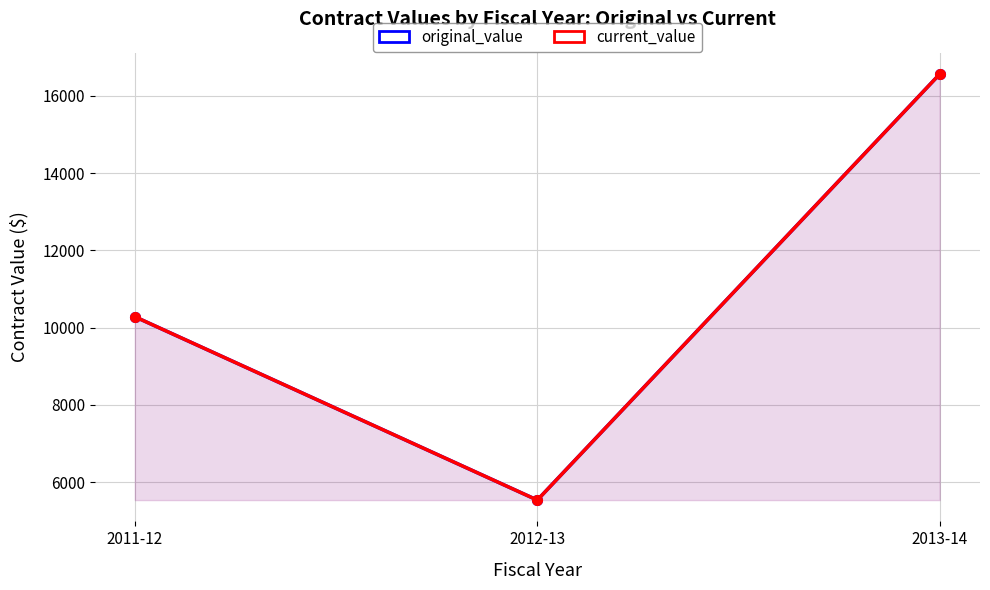

How many values in the current_value series are below 10280?

1